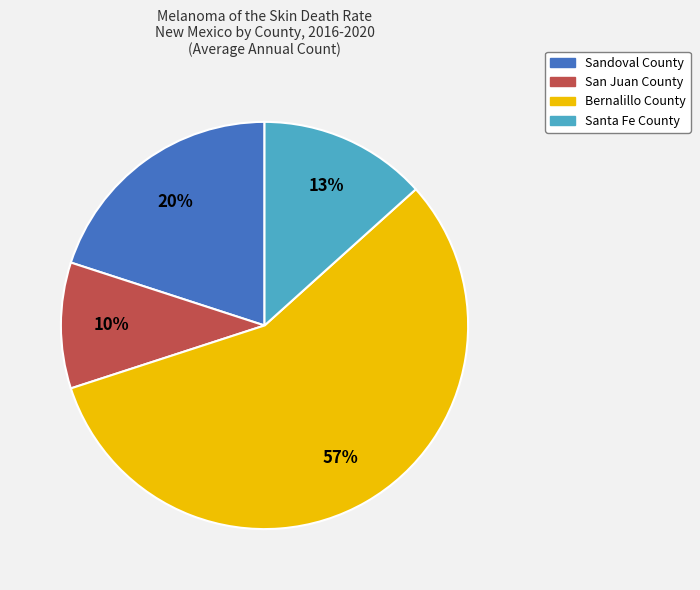

True or false: Sandoval County accounts for 28% of the total.

False